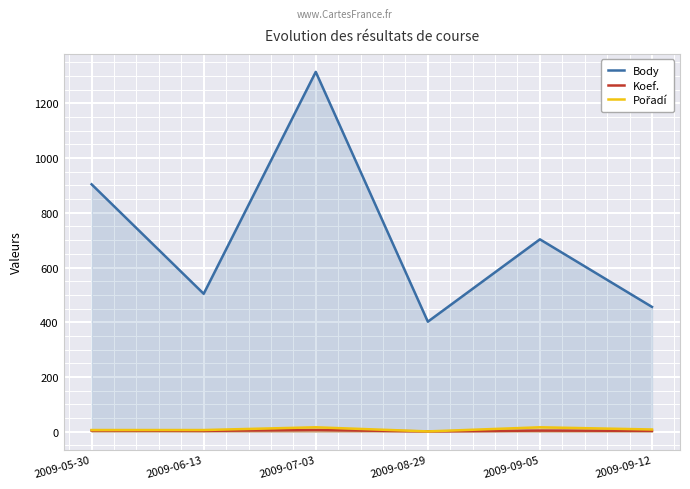

Reading left to right, what are all the values shown in this chart?

Body: 904	504	1315	402	703	456
Koef.: 4	3	6	1	4	3
Pořadí: 6	6	16	1	16	8